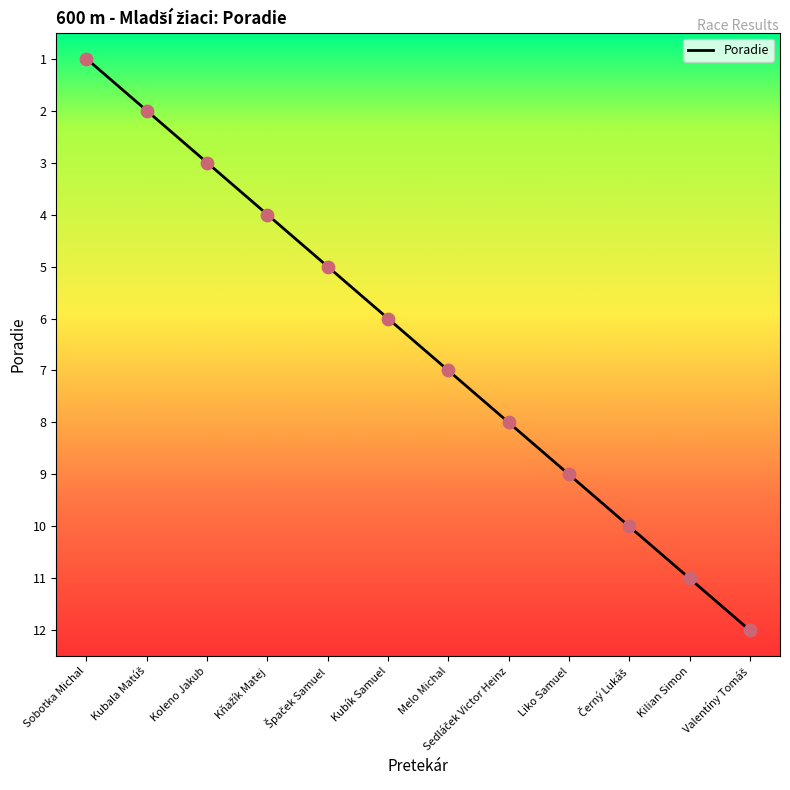

Approximately how many times larger is the value at Kubík Samuel compared to Melo Michal?

0.9